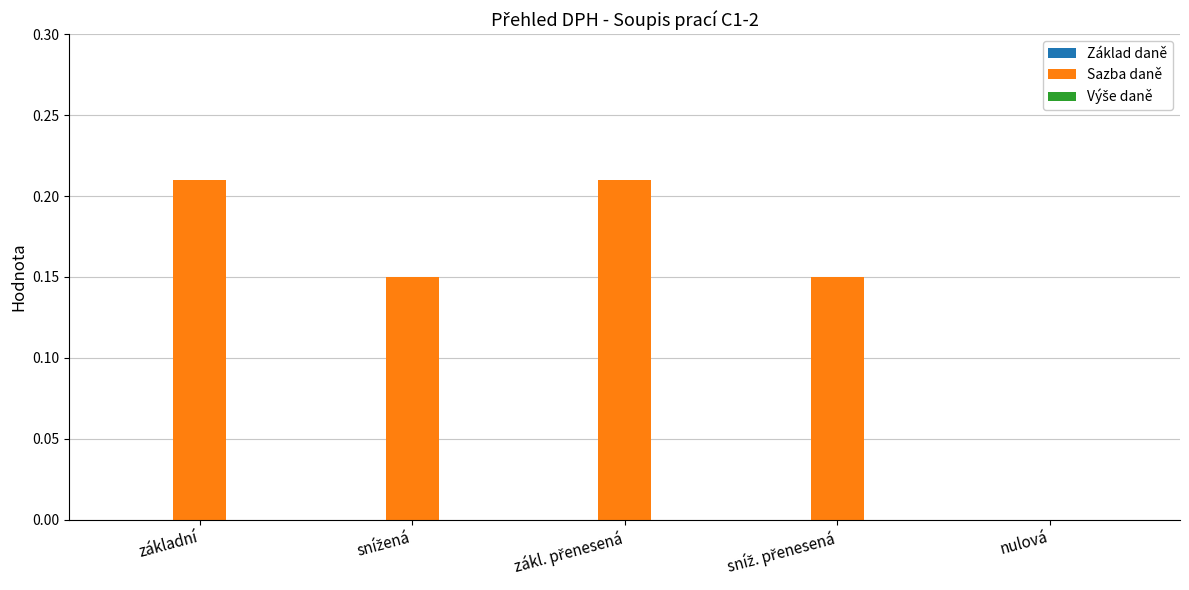

What is the sum of all values?

0.7